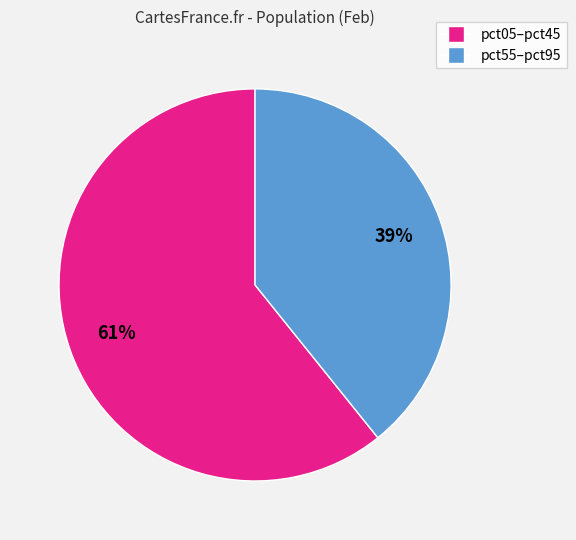

How many segments does this pie chart have?

2